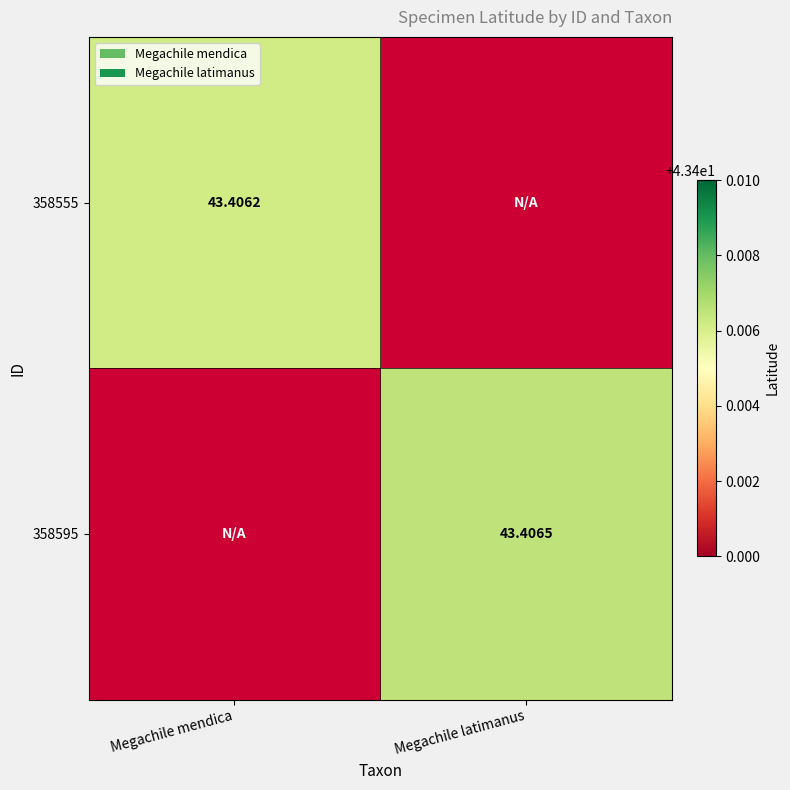

True or false: 358555 has a value of 43.4 at Megachile mendica.

True